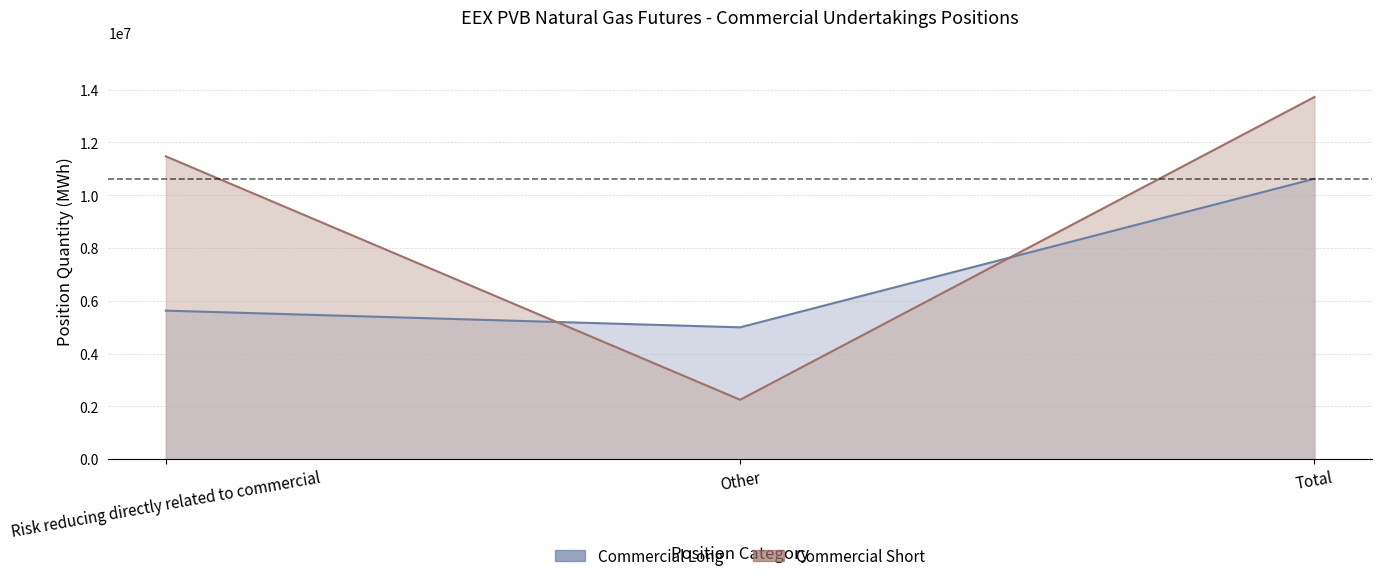

What is the spread (max minus min) of values at Total?

3100500